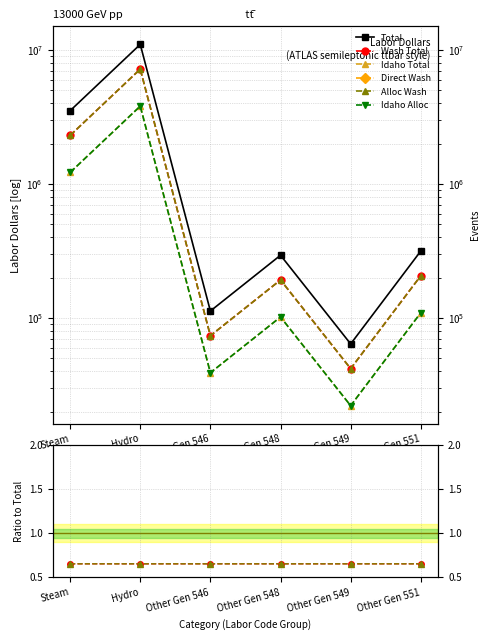

Where does the Total series first go above 316212?

Steam